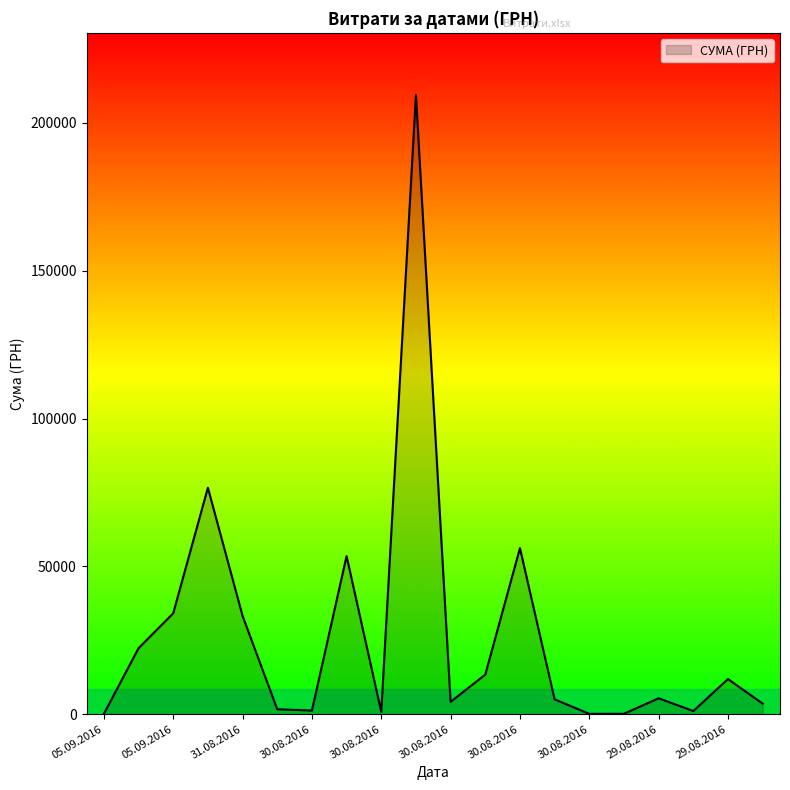

What is the difference between the maximum and minimum values?

209416.6